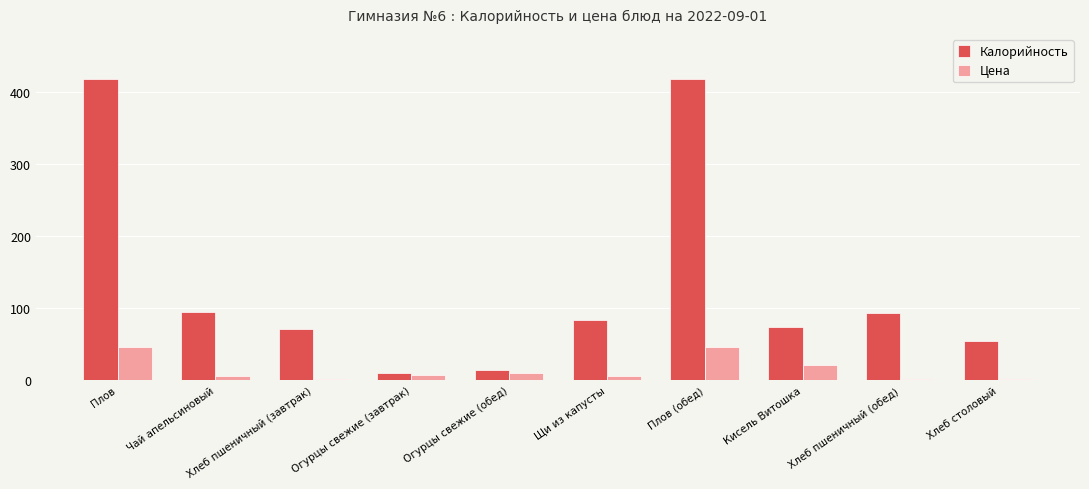

Are the bars grouped side by side (vs. stacked)?

Yes